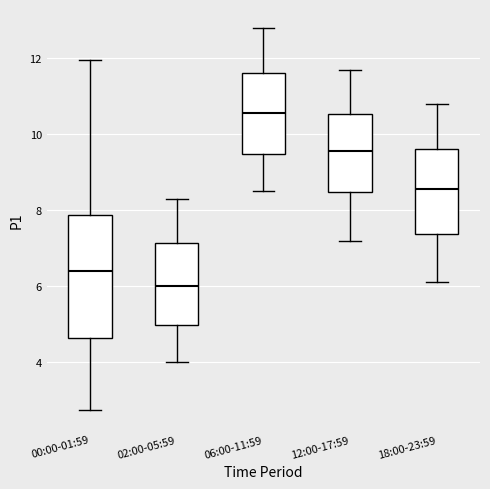

Where does the lower whisker of the box for 18:00-23:59 end on the y-axis? The values are not printed on the chart, so give them approximately, as read against the axis.

6.2